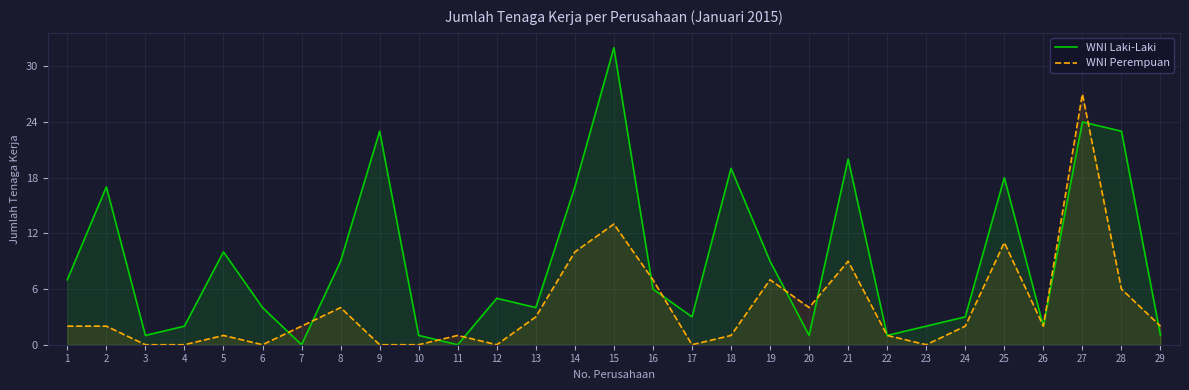

What value does the WNI Laki-Laki series have at 13?

4